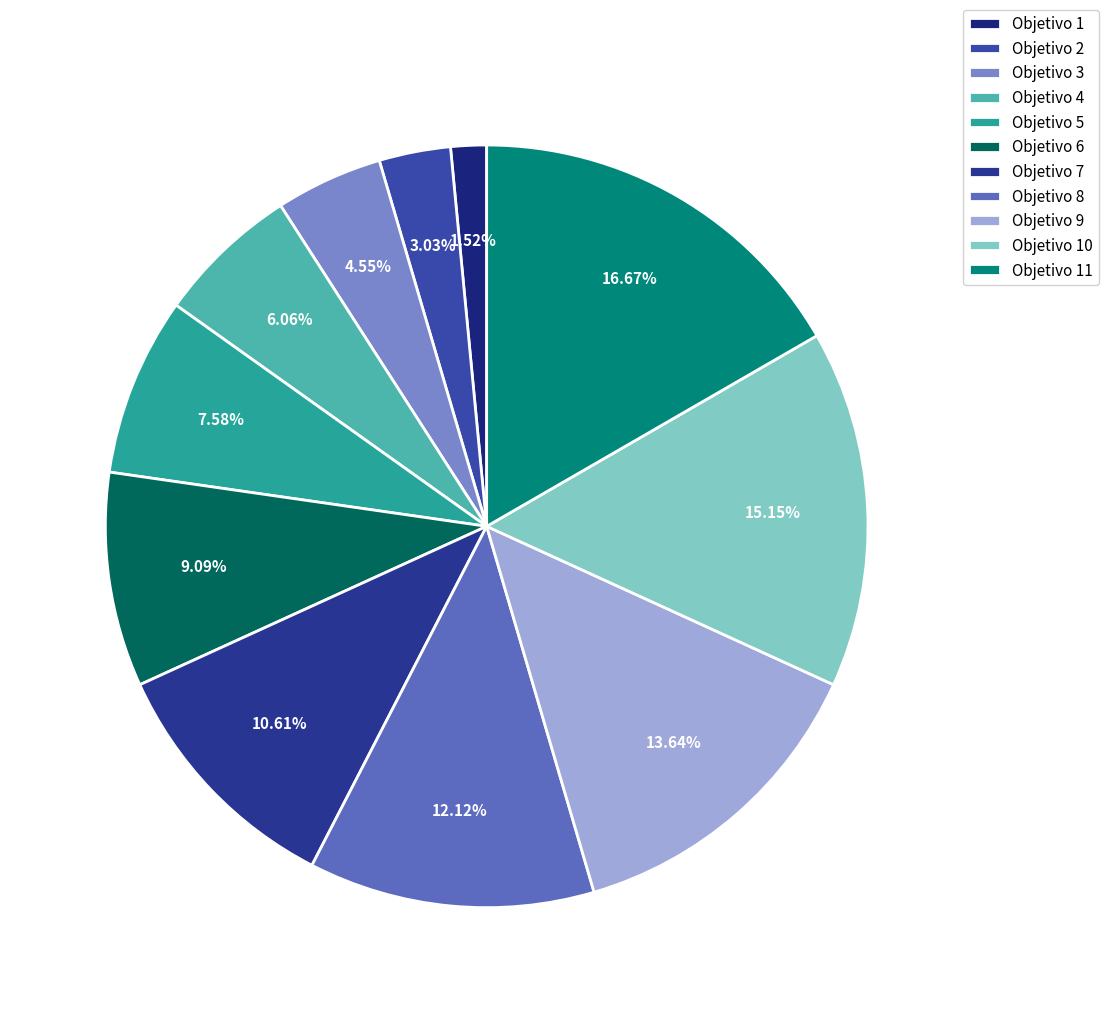

Is it true that Objetivo 6 is 23% of the pie?

False